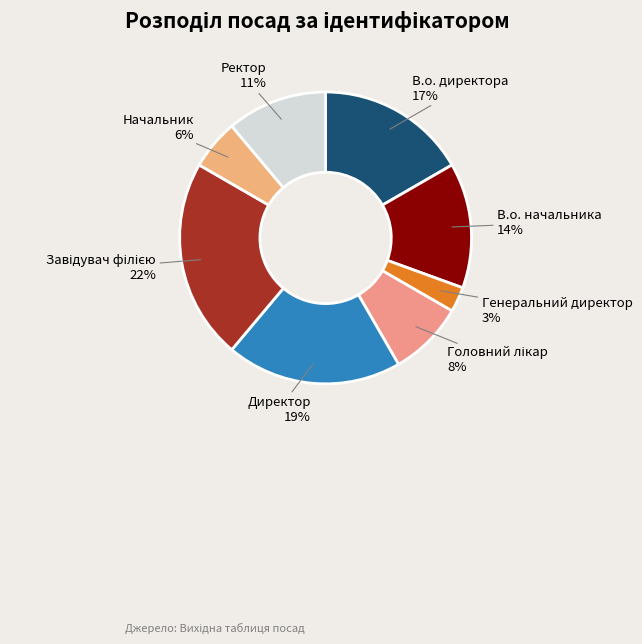

The Директор slice represents 12% of the pie. True or false?

False